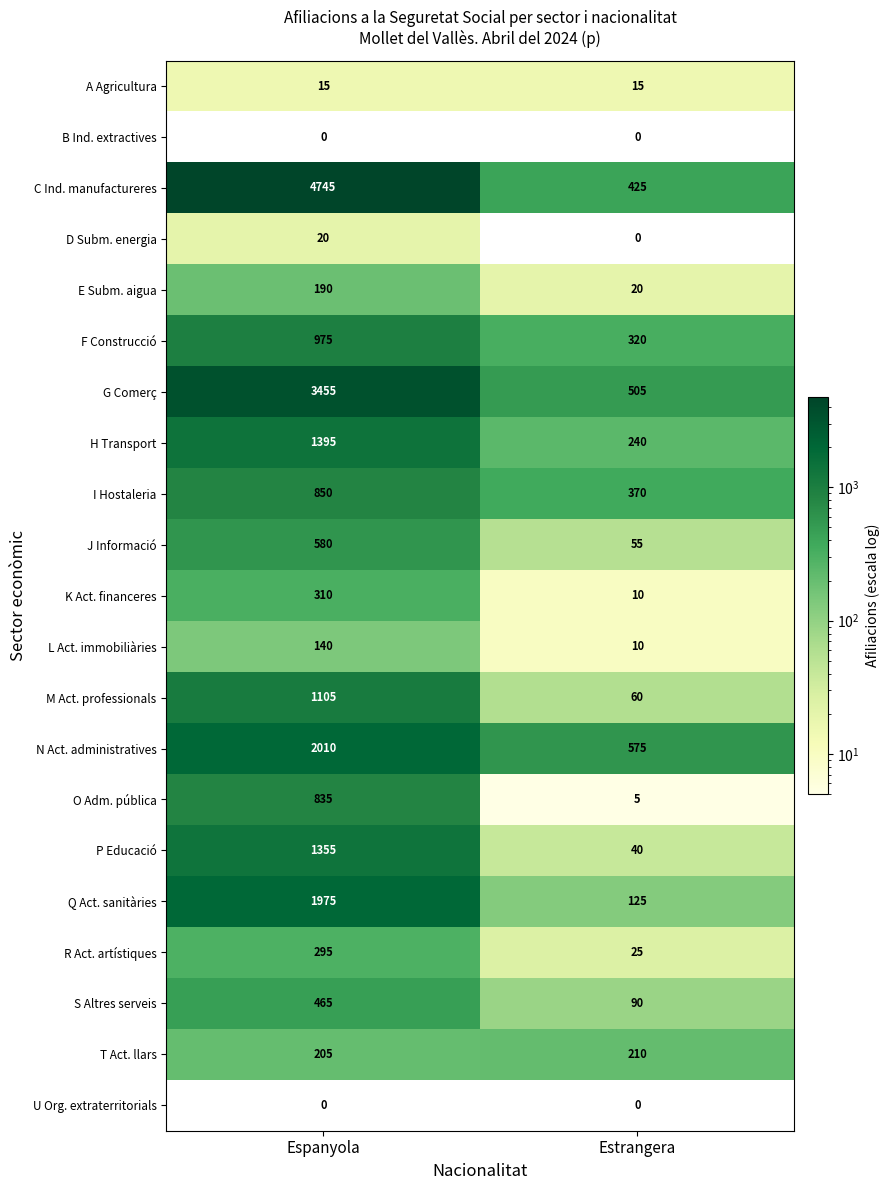

Between Espanyola and Estrangera, which series saw the biggest shift?

C Ind. manufactureres